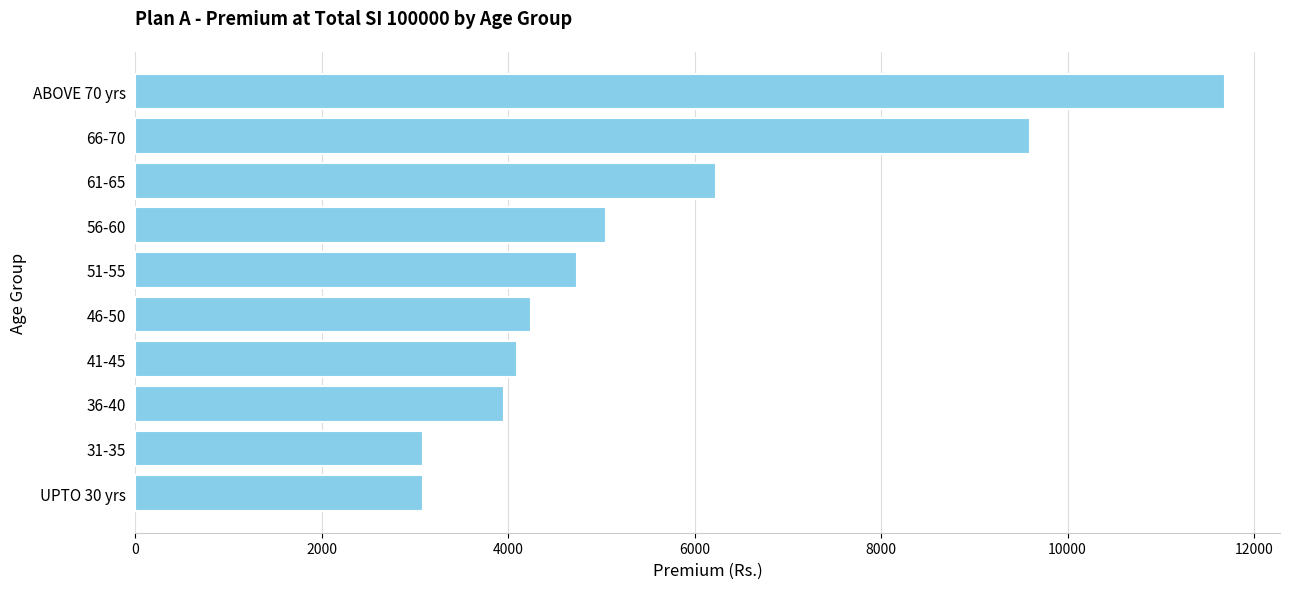

Where is the data nearest to the value 7390?

61-65